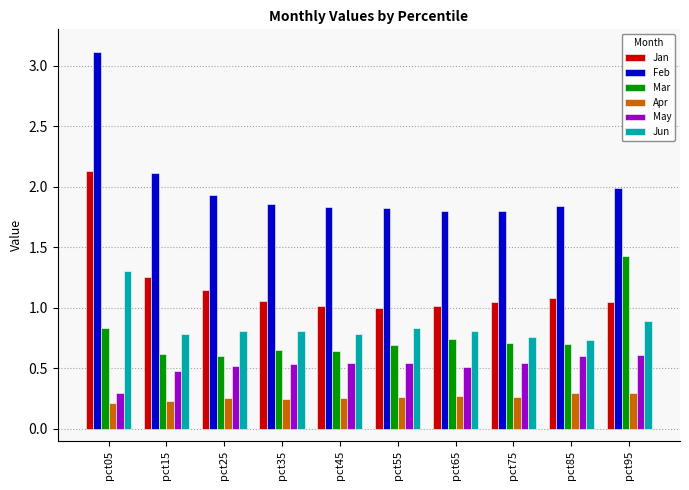

What is the total value across all series at pct25?

5.3